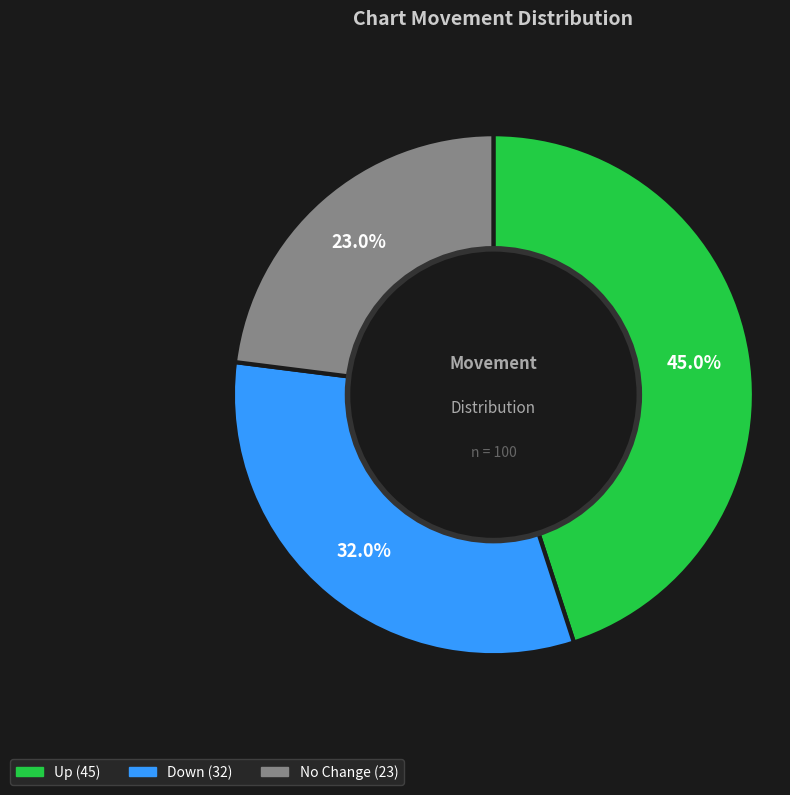

Does any single category account for the majority?

No